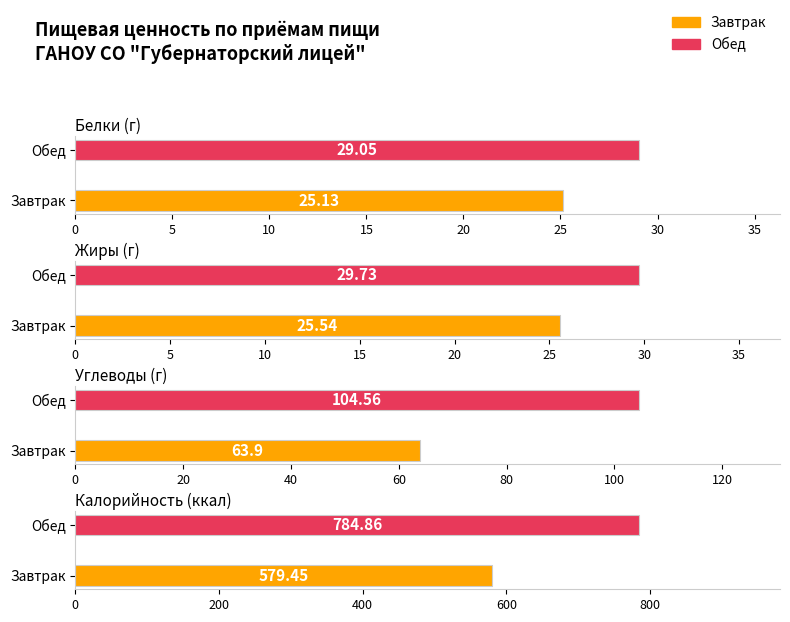

Which category has the lowest value across all series?

Завтрак